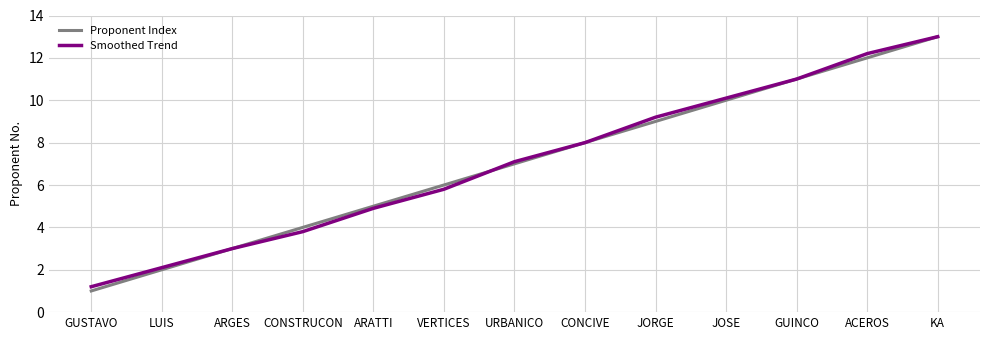

At which category is the sum across all series the highest?

KA